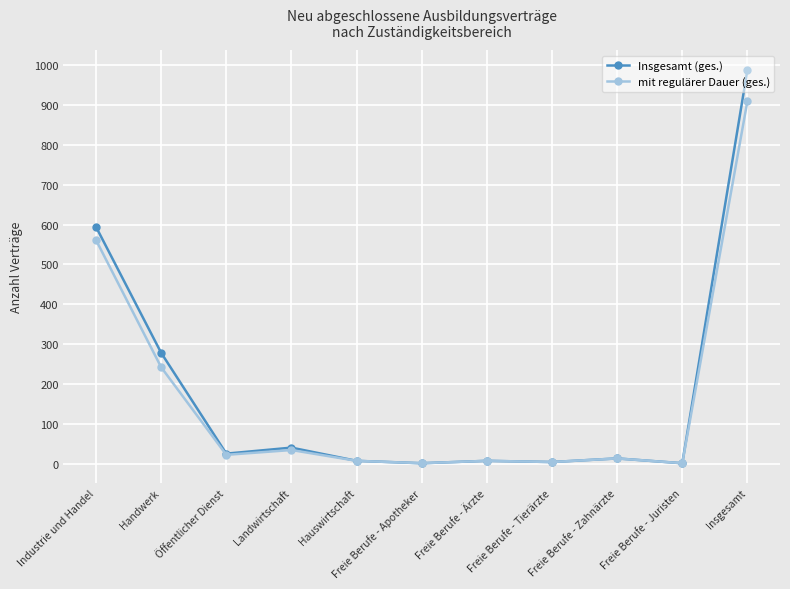

True or false: mit regulärer Dauer (ges.) has a value of 117 at Industrie und Handel.

False